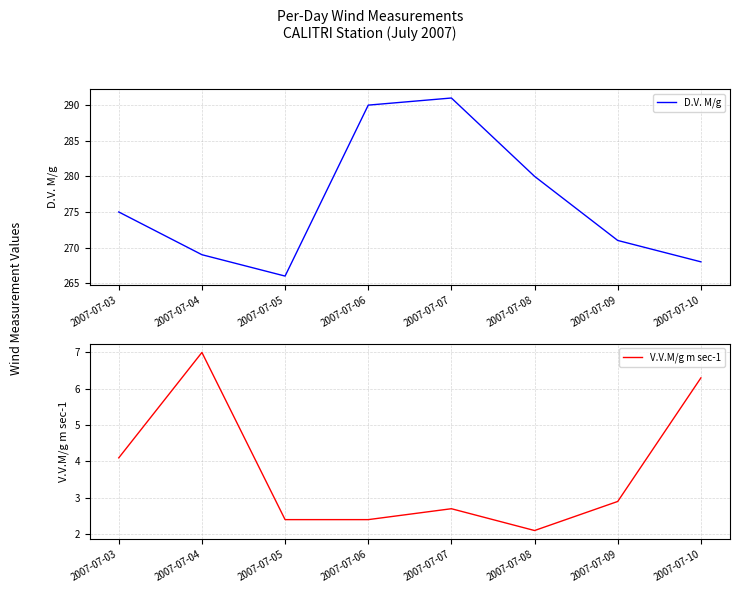

At how many categories does at least one series exceed 163?

8